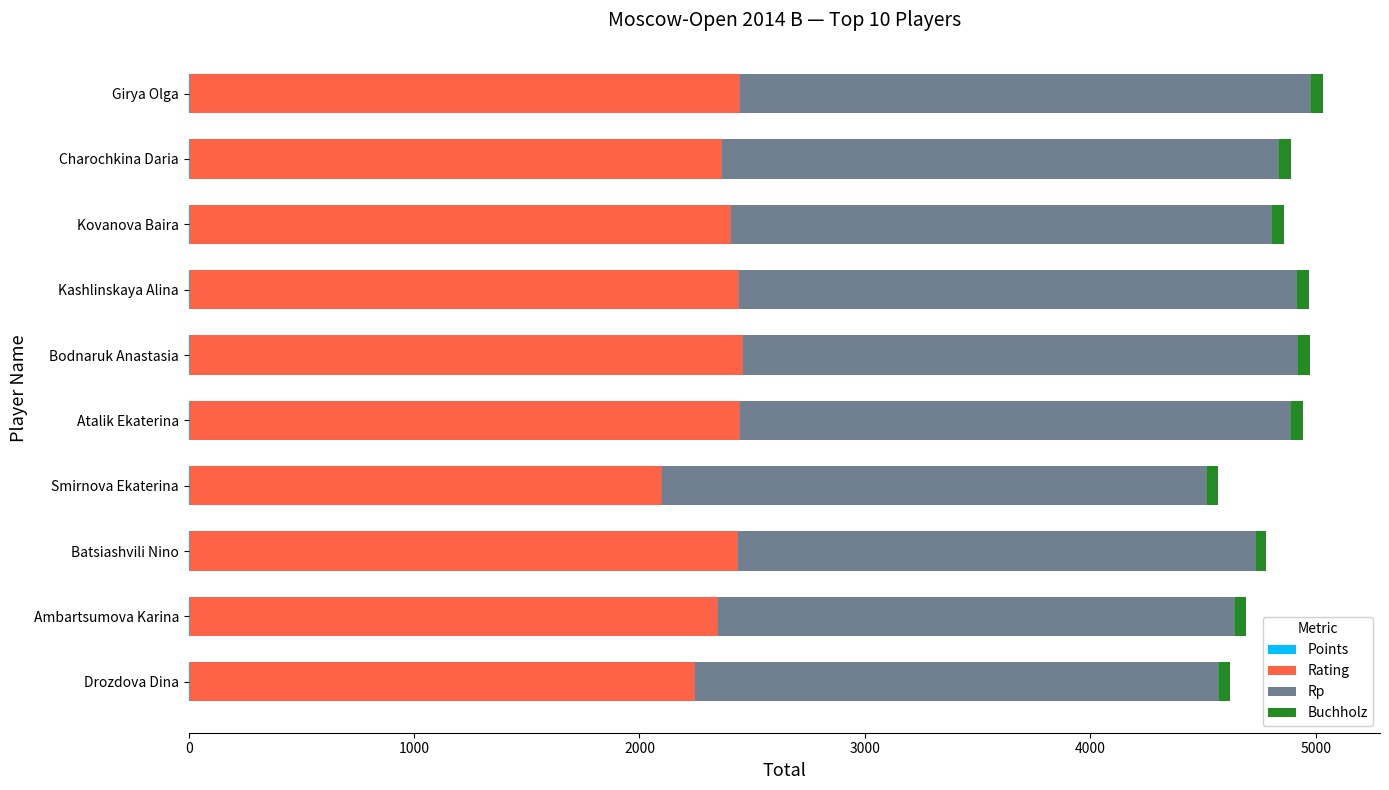

Which series has the widest spread of values?

Rating